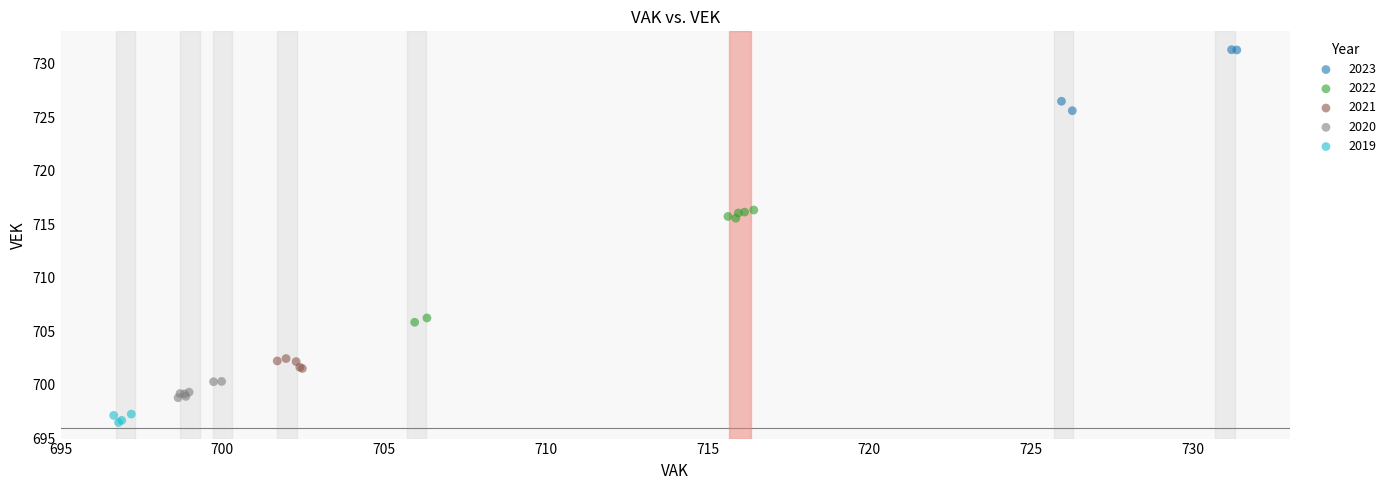

Which series reaches the maximum Y coordinate?

2023